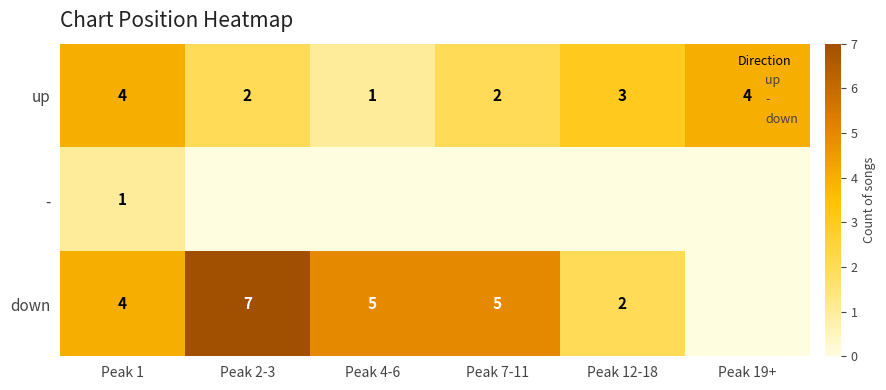

Where does the up series first go above 3?

Peak 1